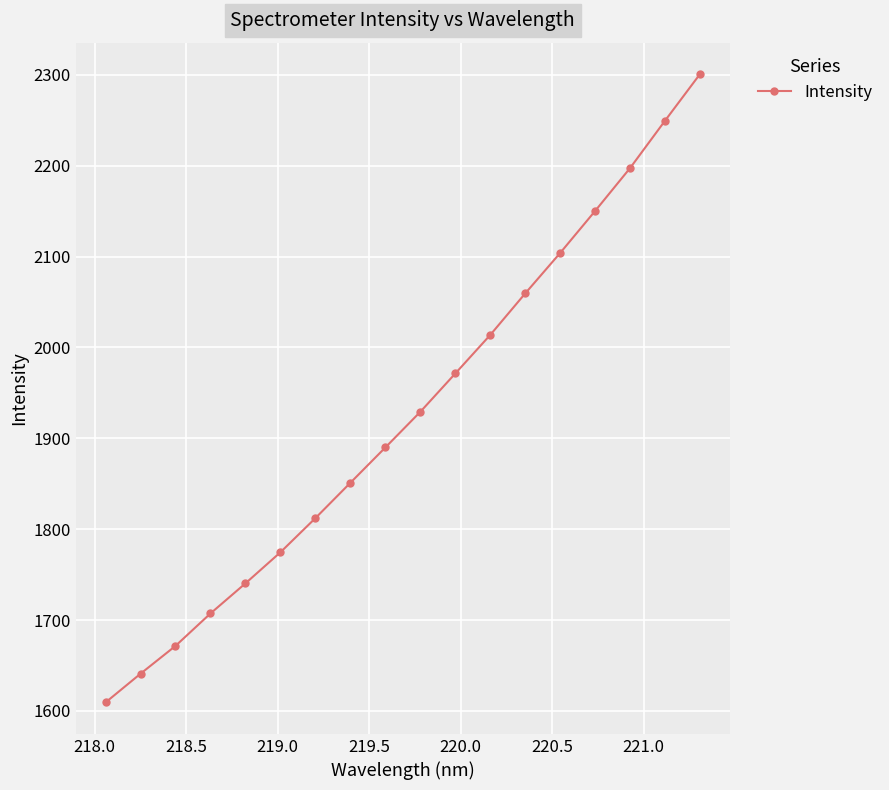

What is the value of the 16th point from the left?

2197.4